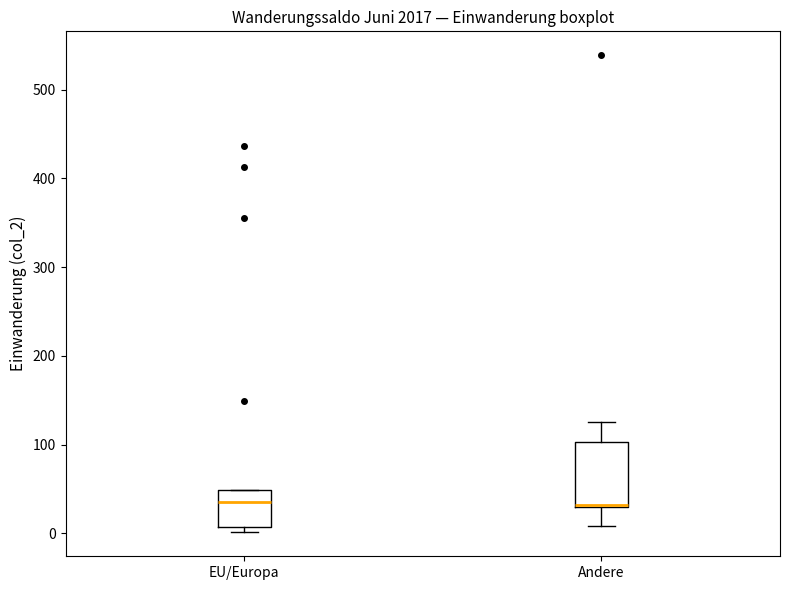

Reading left to right, read every box against the y-axis: the position of its median line, the range the box covers, and the ends of its whiskers. The values are not printed on the chart, so give them approximately, as read against the axis.

EU/Europa: median 40, box 10 to 50, whiskers 0 to 50
Andere: median 30, box 30 to 100, whiskers 10 to 130